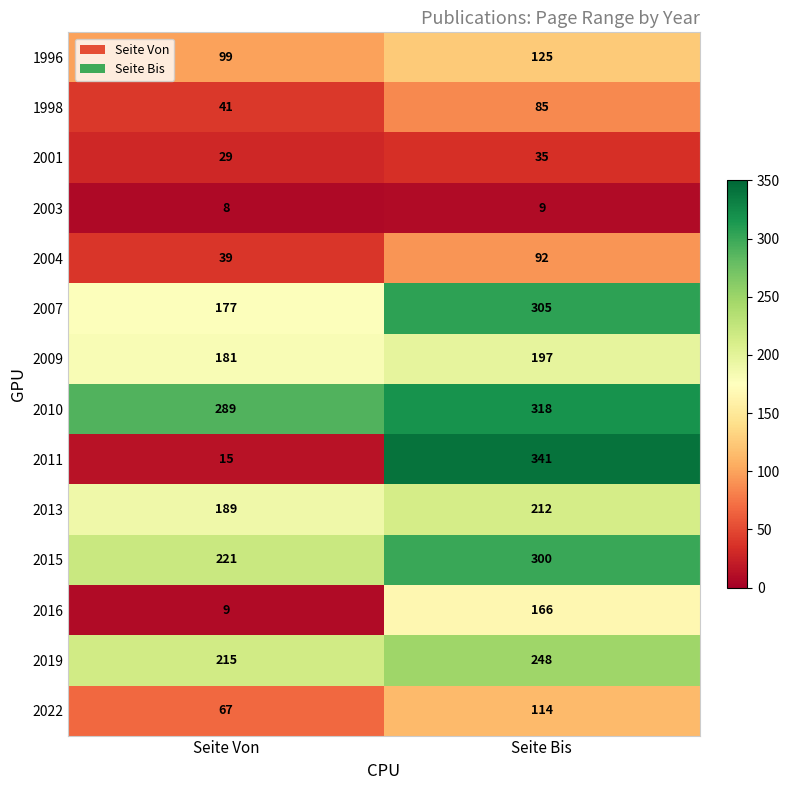

Is it true that 2013 equals 212 at Seite Bis?

True